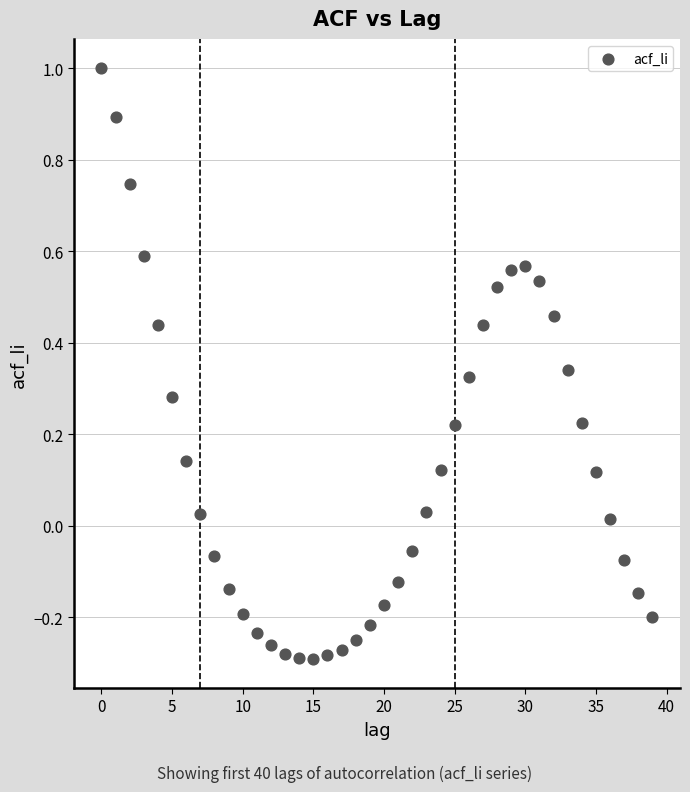

Count the number of points in this scatter plot.

40